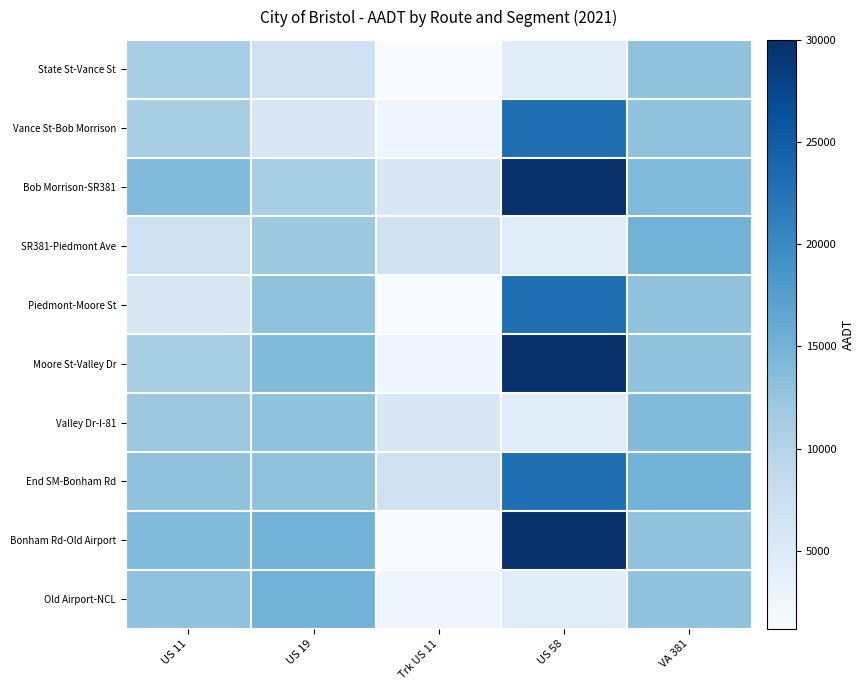

List the series in order of their peak value, lowest first.

State St-Vance St, Valley Dr-I-81, SR381-Piedmont Ave, Old Airport-NCL, Vance St-Bob Morrison, Piedmont-Moore St, End SM-Bonham Rd, Bob Morrison-SR381, Moore St-Valley Dr, Bonham Rd-Old Airport